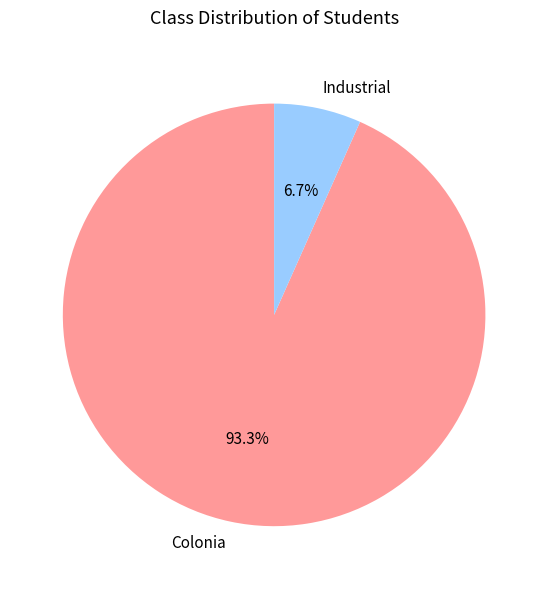

The Colonia slice represents 99% of the pie. True or false?

False